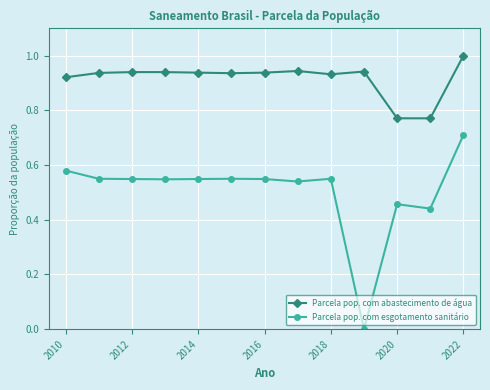

List the series in order of their overall mean, lowest first.

Parcela pop. com esgotamento sanitário, Parcela pop. com abastecimento de água